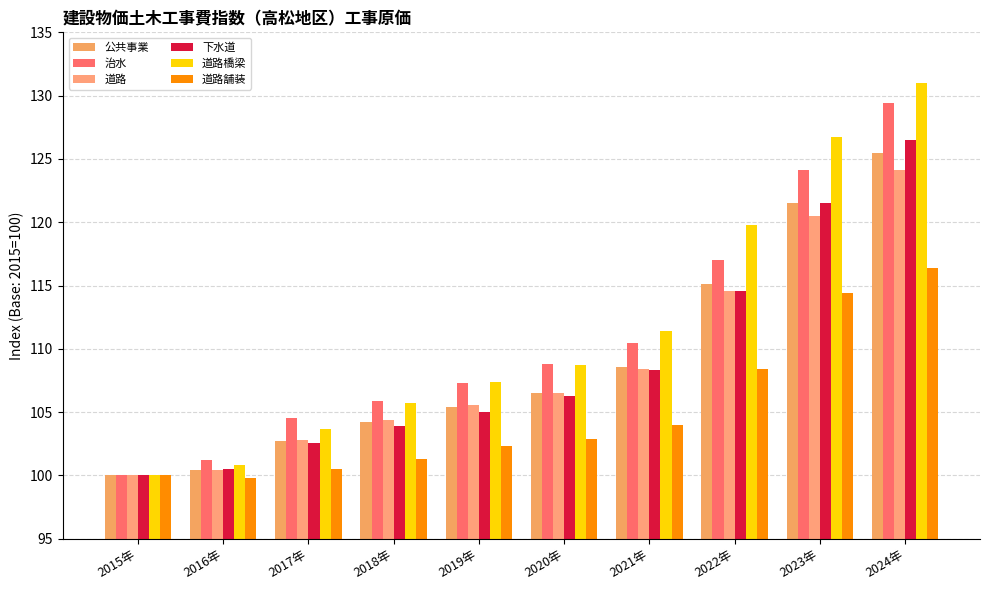

Is the value of 治水 at 2017年 greater than the value of 下水道 at 2018年?

Yes